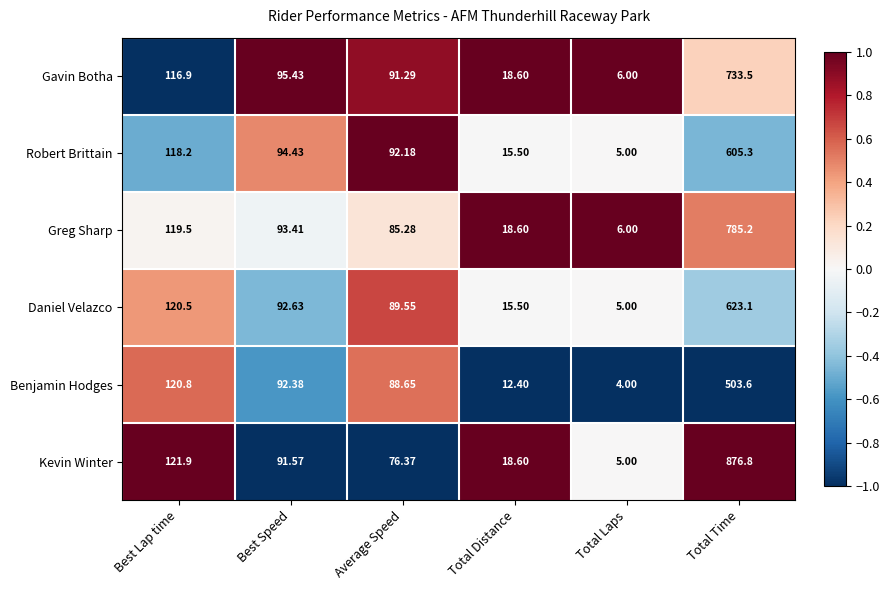

Rank the series at Total Time from highest to lowest value.

Kevin Winter, Greg Sharp, Gavin Botha, Daniel Velazco, Robert Brittain, Benjamin Hodges